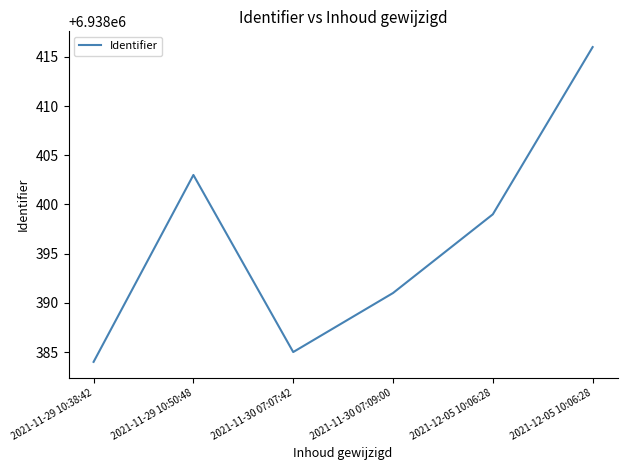

How many interior local peaks (higher than both neighbors) does the data have?

1